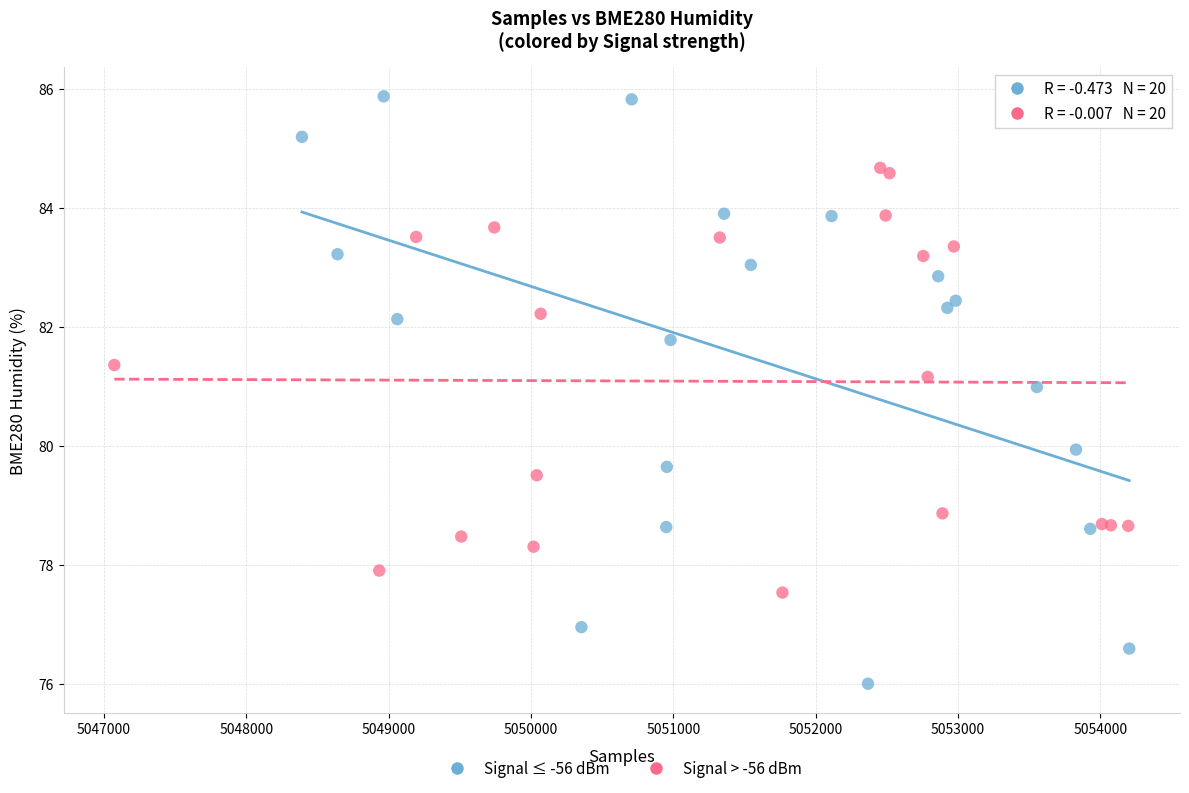

Which series has the widest spread of Y values?

Signal ≤ -56 dBm